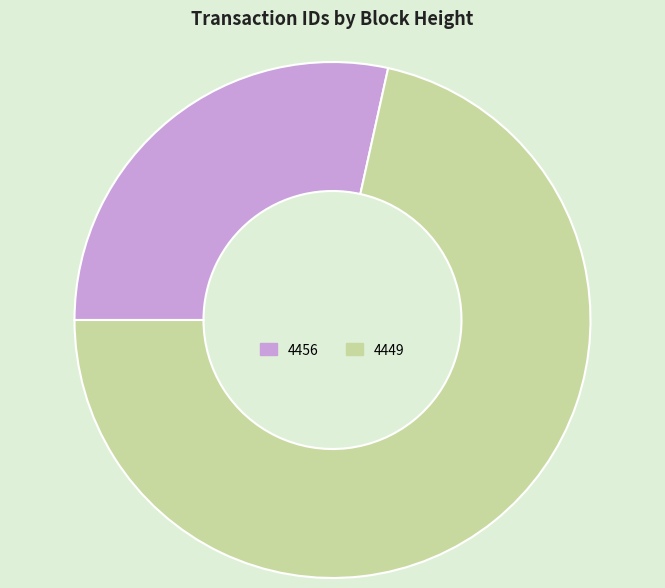

True or false: 4456 accounts for 43% of the total.

False